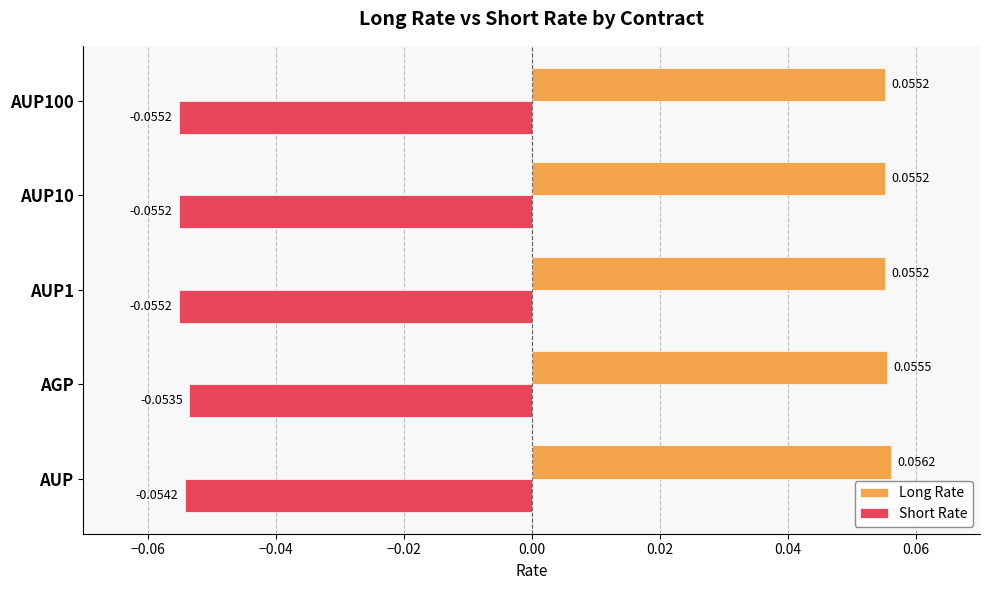

Which series has the widest spread of values?

Short Rate